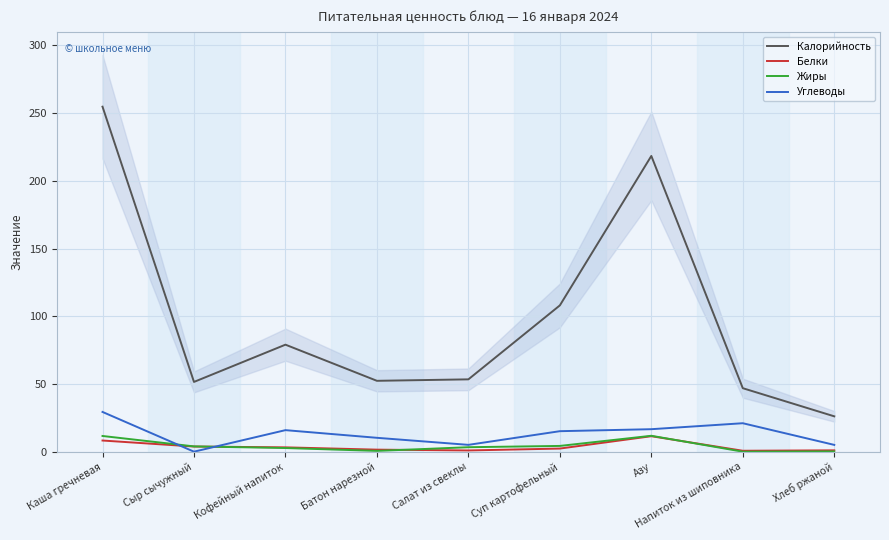

Between Суп картофельный and Хлеб ржаной, which series saw the biggest shift?

Калорийность